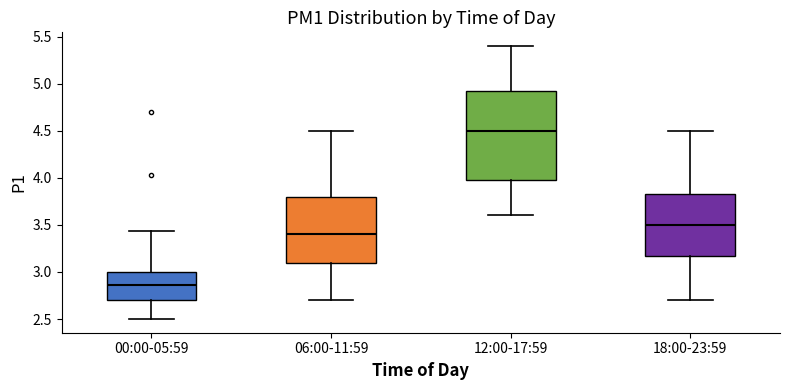

Reading left to right, read every box against the y-axis: the position of its median line, the range the box covers, and the ends of its whiskers. The values are not printed on the chart, so give them approximately, as read against the axis.

00:00-05:59: median 2.85, box 2.70 to 3.00, whiskers 2.50 to 3.45
06:00-11:59: median 3.40, box 3.10 to 3.80, whiskers 2.70 to 4.50
12:00-17:59: median 4.50, box 4.00 to 4.95, whiskers 3.60 to 5.40
18:00-23:59: median 3.50, box 3.20 to 3.85, whiskers 2.70 to 4.50